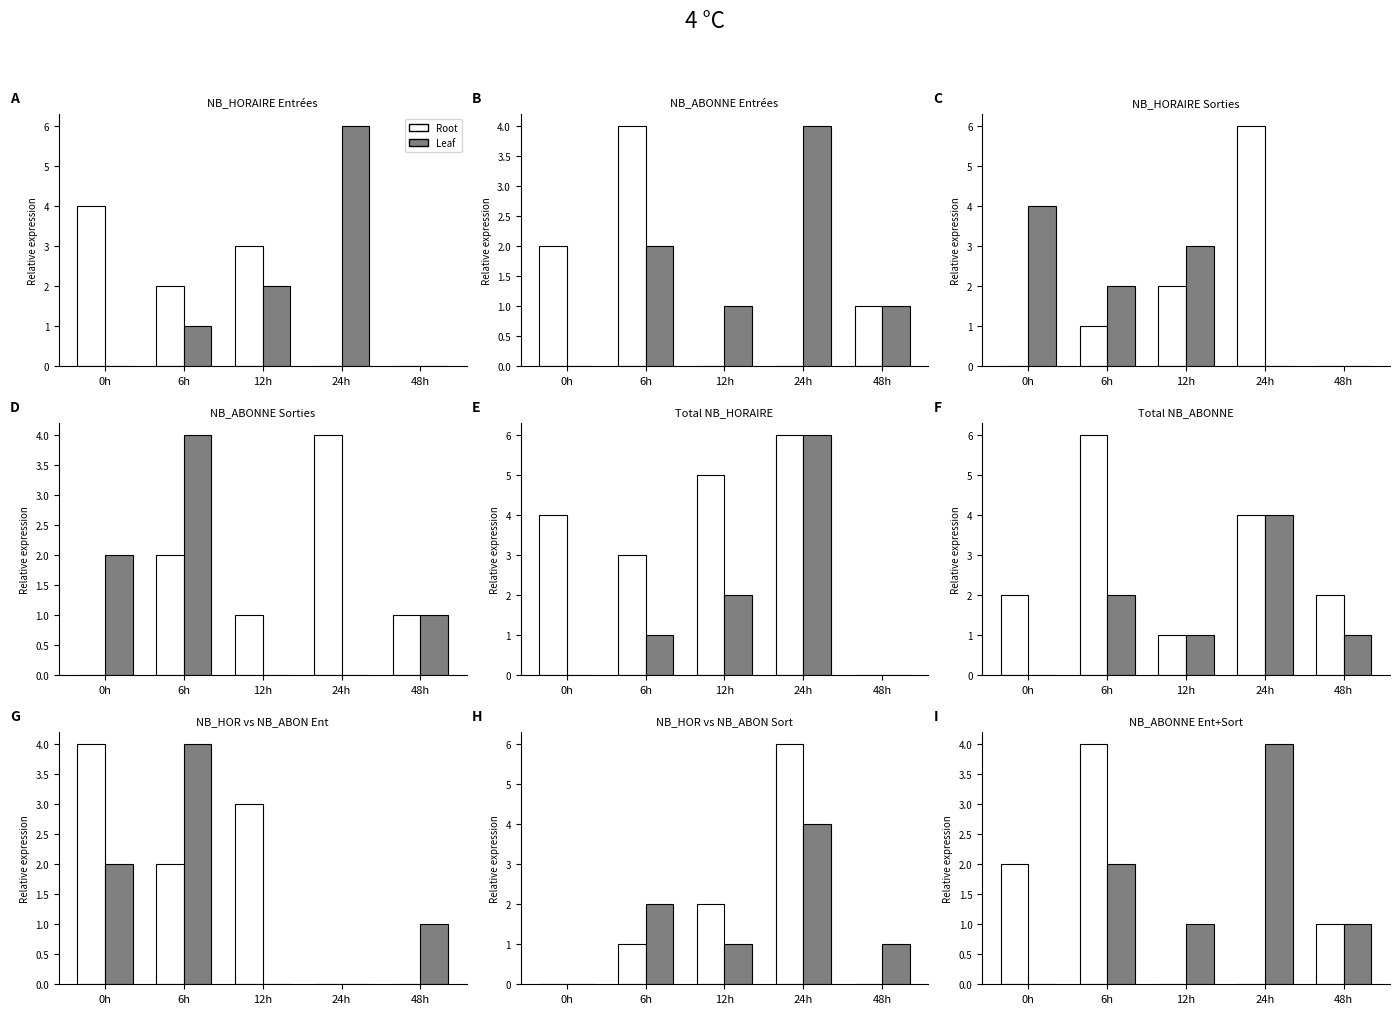

What is the sum of the Root values at 12h and 0h?

2